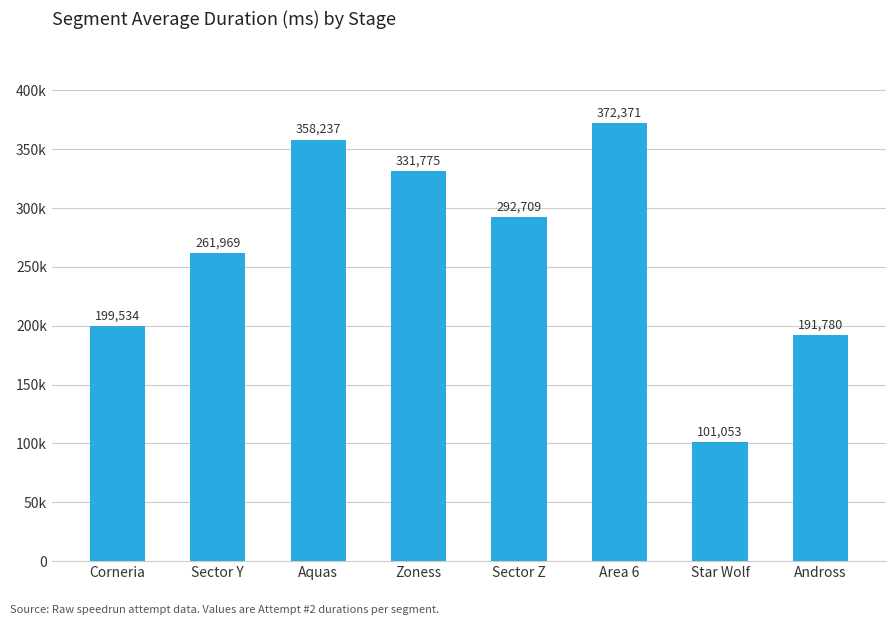

Approximately how many times larger is the value at Zoness compared to Aquas?

0.9